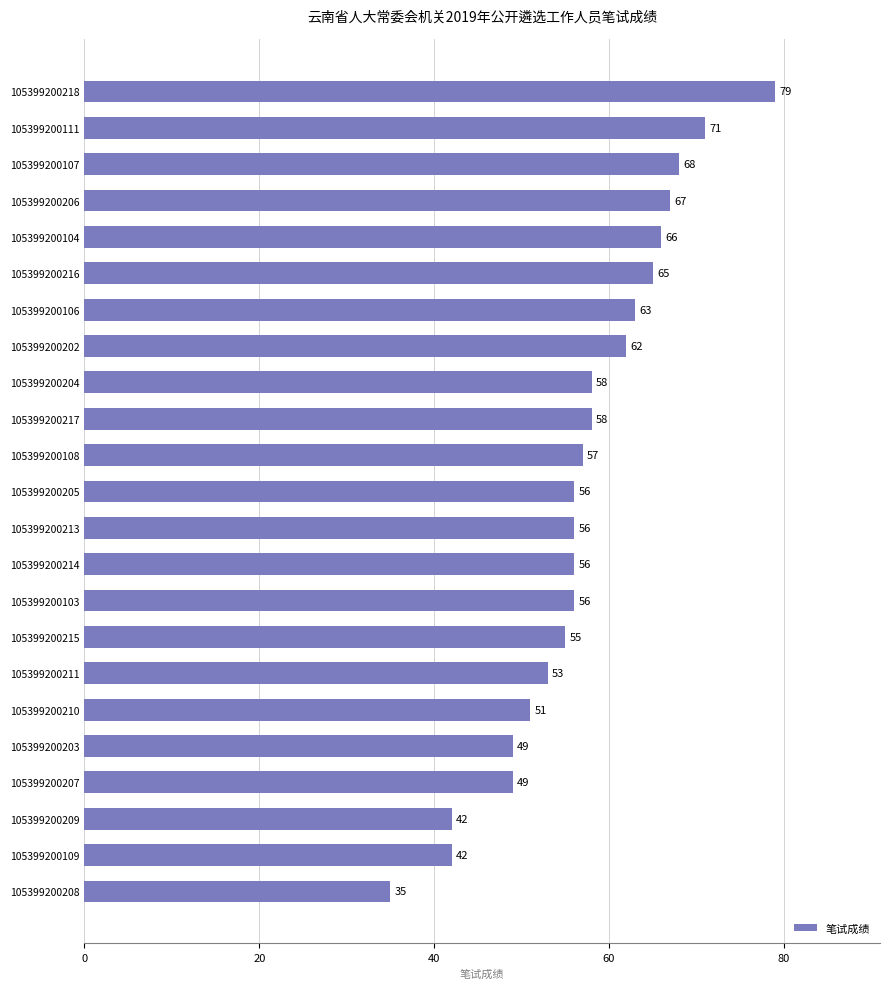

True or false: the data shows 58 at 105399200217.

True